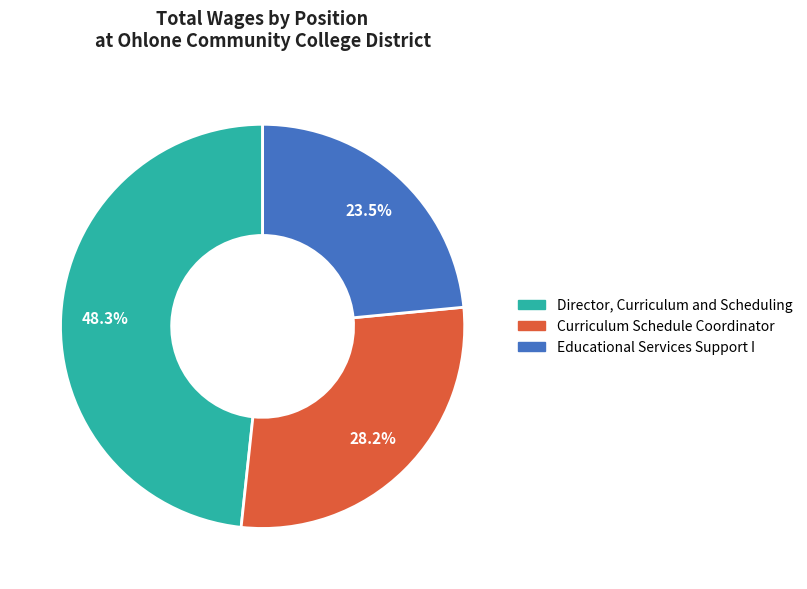

What percentage do Educational Services Support I and Director, Curriculum and Scheduling together represent?

71.8%